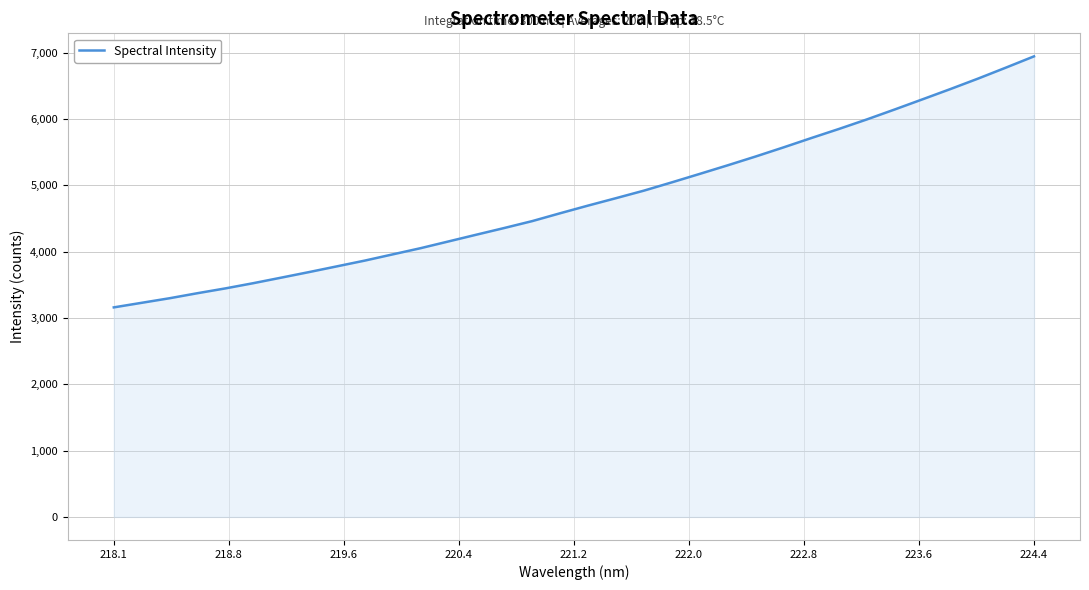

What is the maximum value shown in the chart?

6946.7